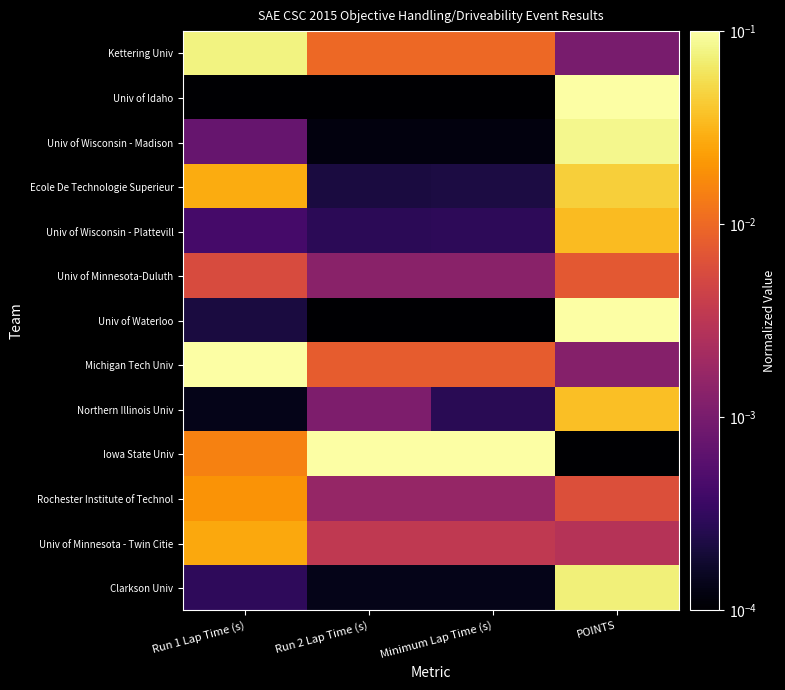

Reading left to right, what are all the values shown in this chart?

Kettering Univ: Run 1 Lap Time (s)=0.1	Run 2 Lap Time (s)=0.0	Minimum Lap Time (s)=0.0	POINTS=0.0
Univ of Idaho: Run 1 Lap Time (s)=0.0	Run 2 Lap Time (s)=0.0	Minimum Lap Time (s)=0.0	POINTS=0.1
Univ of Wisconsin - Madison: Run 1 Lap Time (s)=0.0	Run 2 Lap Time (s)=0.0	Minimum Lap Time (s)=0.0	POINTS=0.1
Ecole De Technologie Superieur: Run 1 Lap Time (s)=0.0	Run 2 Lap Time (s)=0.0	Minimum Lap Time (s)=0.0	POINTS=0.0
Univ of Wisconsin - Plattevill: Run 1 Lap Time (s)=0.0	Run 2 Lap Time (s)=0.0	Minimum Lap Time (s)=0.0	POINTS=0.0
Univ of Minnesota-Duluth: Run 1 Lap Time (s)=0.0	Run 2 Lap Time (s)=0.0	Minimum Lap Time (s)=0.0	POINTS=0.0
Univ of Waterloo: Run 1 Lap Time (s)=0.0	Run 2 Lap Time (s)=0.0	Minimum Lap Time (s)=0.0	POINTS=0.1
Michigan Tech Univ: Run 1 Lap Time (s)=0.1	Run 2 Lap Time (s)=0.0	Minimum Lap Time (s)=0.0	POINTS=0.0
Northern Illinois Univ: Run 1 Lap Time (s)=0.0	Run 2 Lap Time (s)=0.0	Minimum Lap Time (s)=0.0	POINTS=0.0
Iowa State Univ: Run 1 Lap Time (s)=0.0	Run 2 Lap Time (s)=0.1	Minimum Lap Time (s)=0.1	POINTS=0.0
Rochester Institute of Technol: Run 1 Lap Time (s)=0.0	Run 2 Lap Time (s)=0.0	Minimum Lap Time (s)=0.0	POINTS=0.0
Univ of Minnesota - Twin Citie: Run 1 Lap Time (s)=0.0	Run 2 Lap Time (s)=0.0	Minimum Lap Time (s)=0.0	POINTS=0.0
Clarkson Univ: Run 1 Lap Time (s)=0.0	Run 2 Lap Time (s)=0.0	Minimum Lap Time (s)=0.0	POINTS=0.1